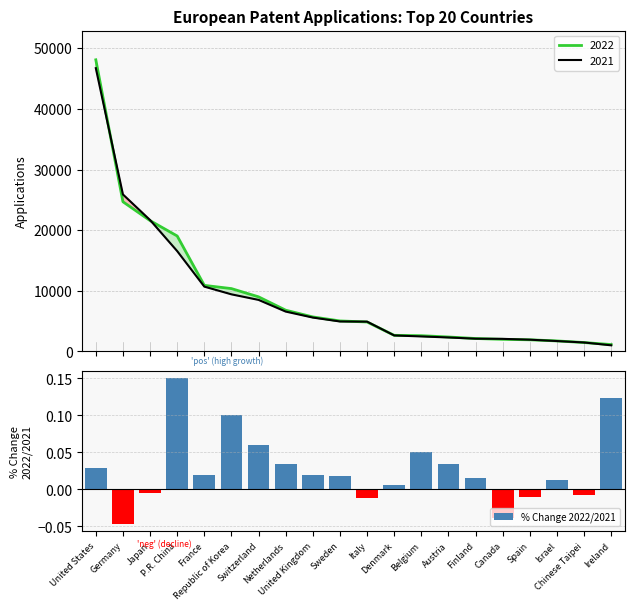

What position from the left is Japan?

3